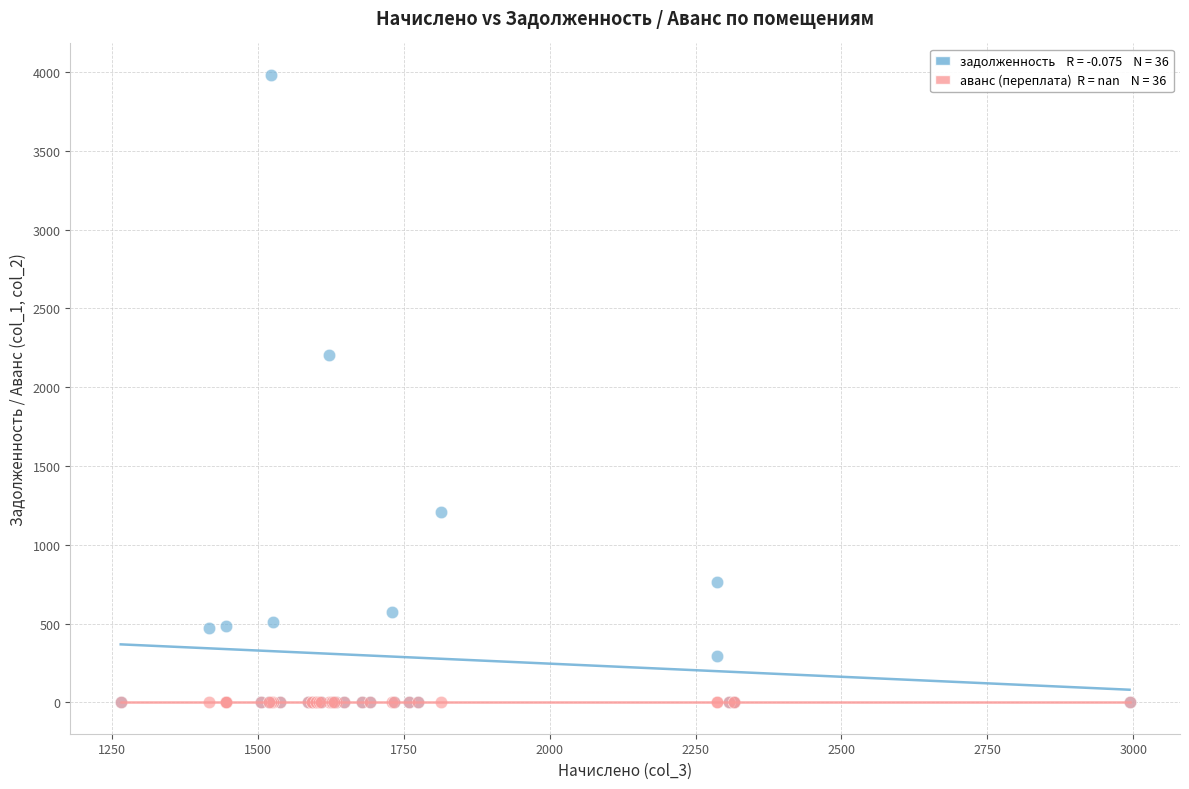

Across all series, what Y value is closest to 1991?

2204.4